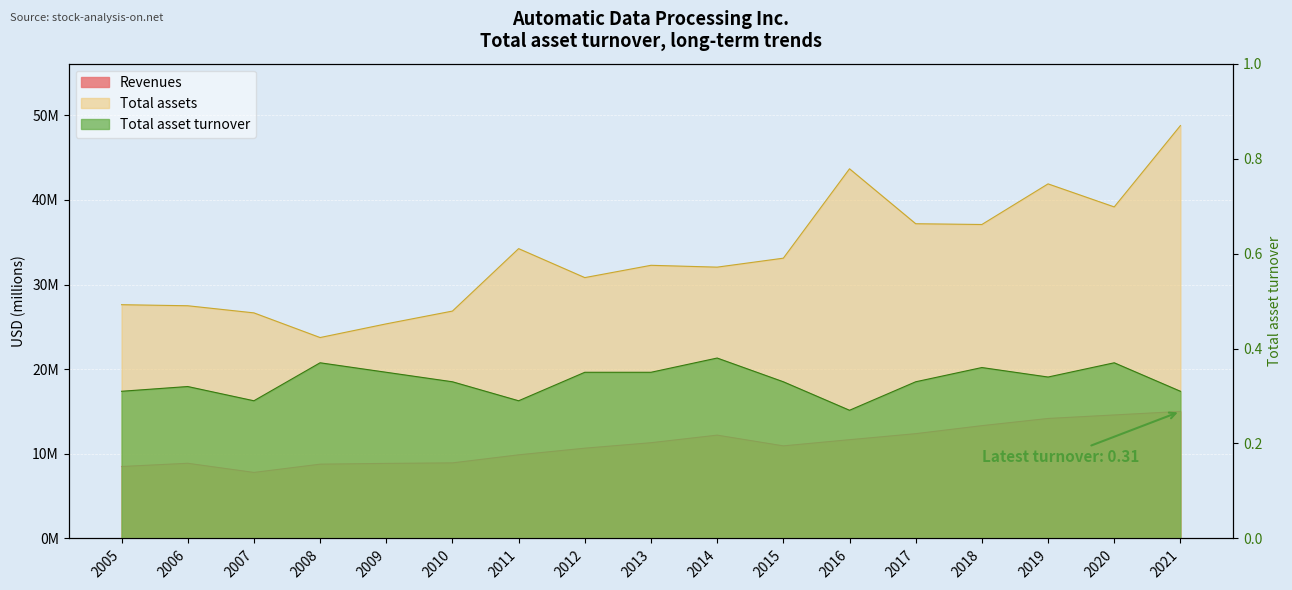

True or false: Total assets and Total asset turnover cross at least once.

False